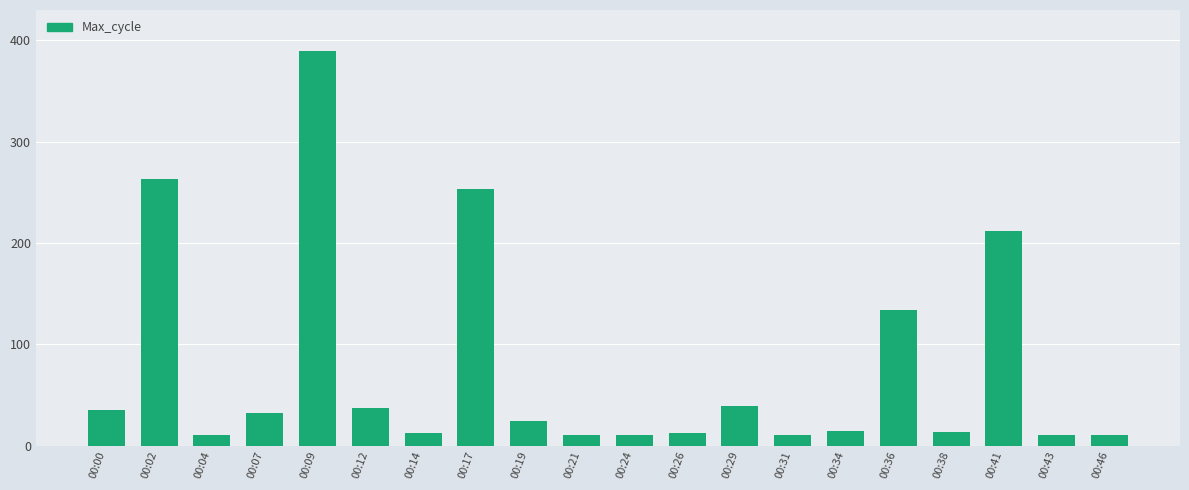

What is the smallest value displayed?

10.0